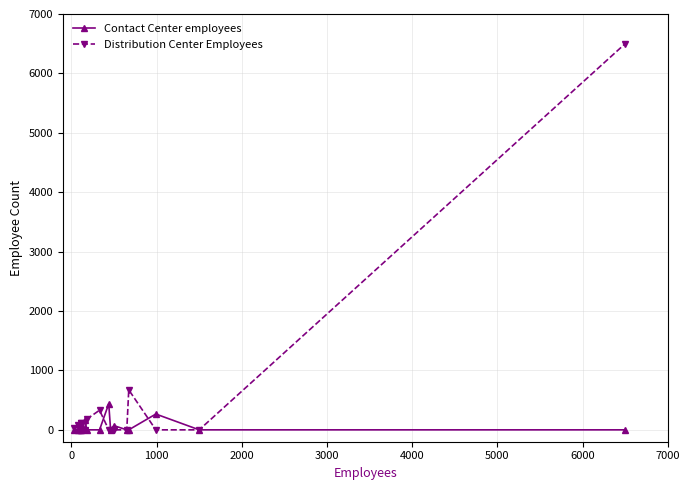

Which series has the widest spread of values?

Distribution Center Employees